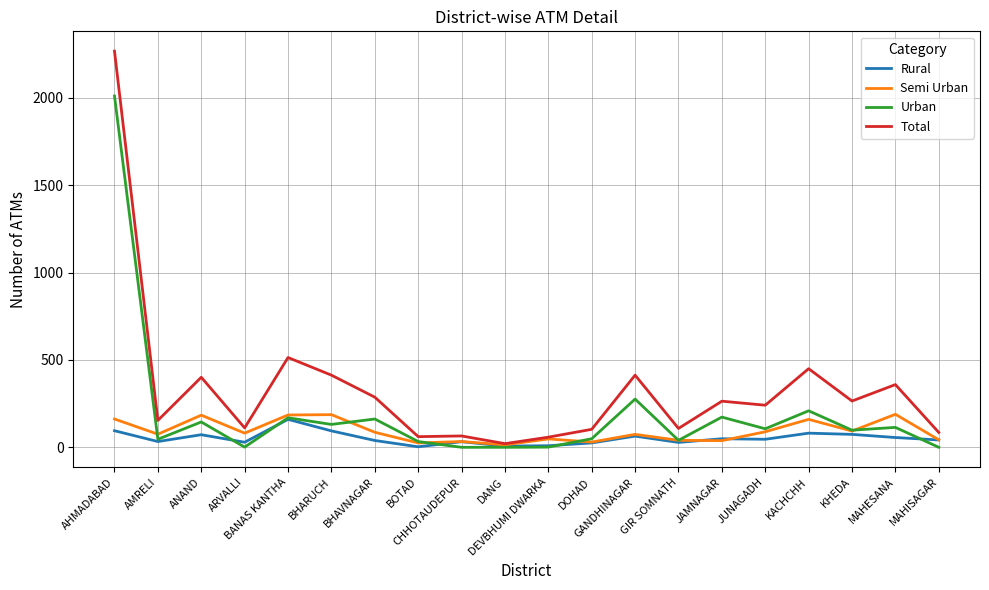

Which series has the largest total across all categories?

Total